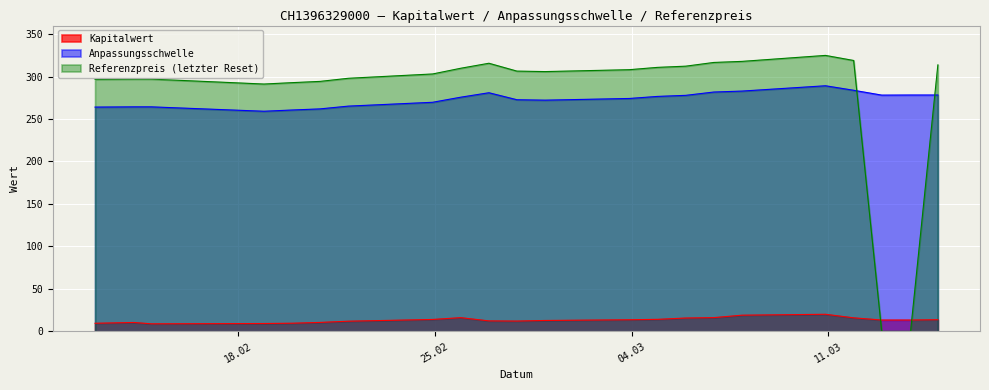

At which category does Kapitalwert reach its first local peak?

2025-02-14 07:19:13